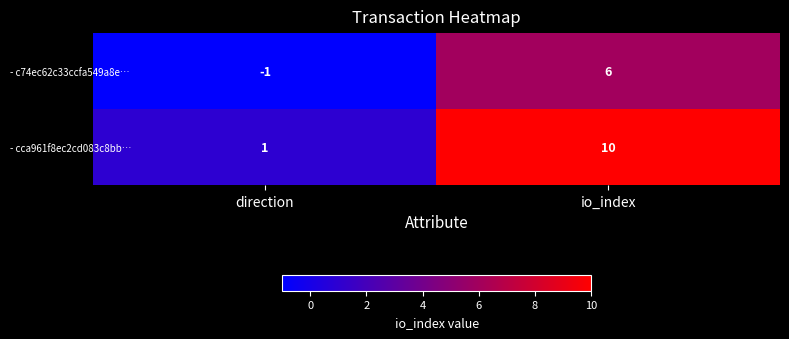

Which series has the widest spread of values?

- cca961f8ec2cd083c8bb…